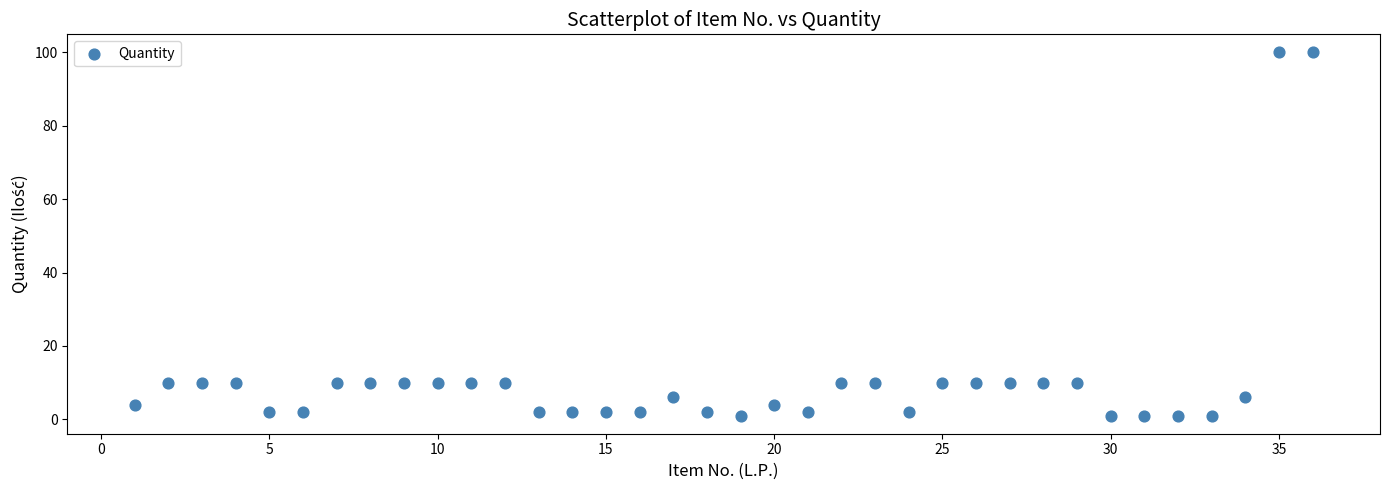

What is the range of X values (max minus min)?

35